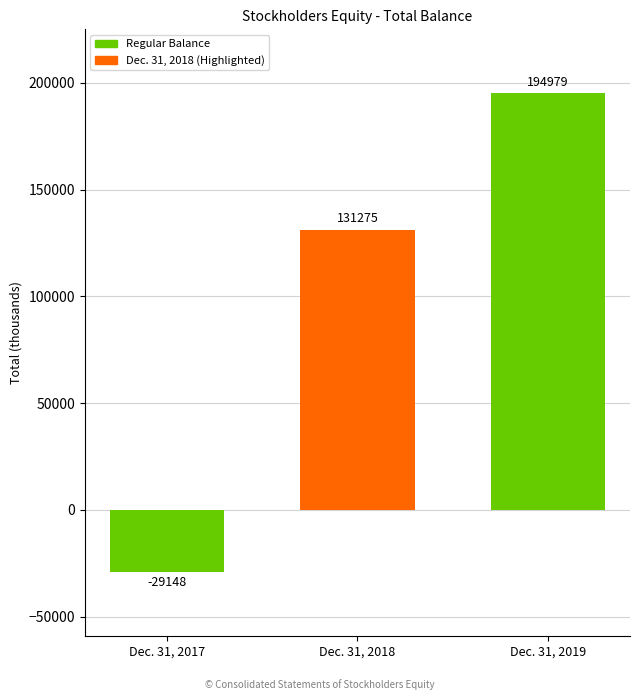

Between Dec. 31, 2017 and Dec. 31, 2019, which is larger?

Dec. 31, 2019